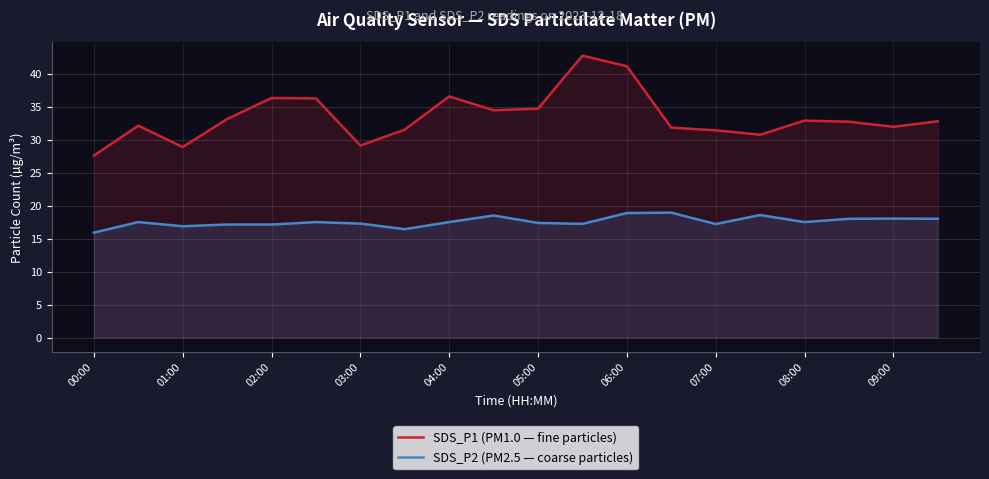

How many values in the SDS_P1 (PM1.0 — fine particles) series are below 32?

8